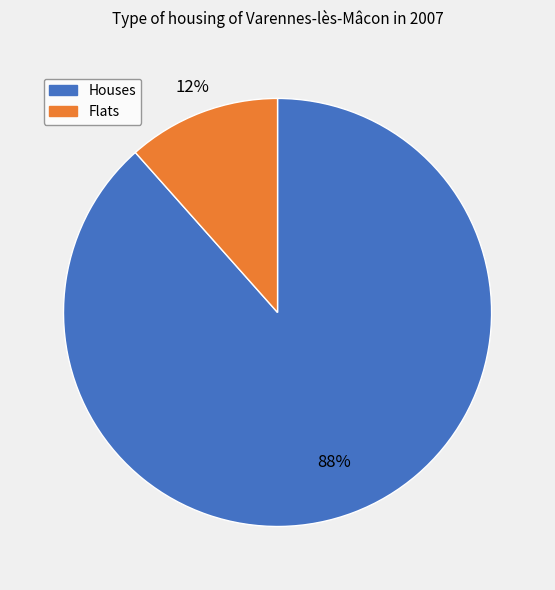

To the nearest percent, what is the average slice percentage?

50%